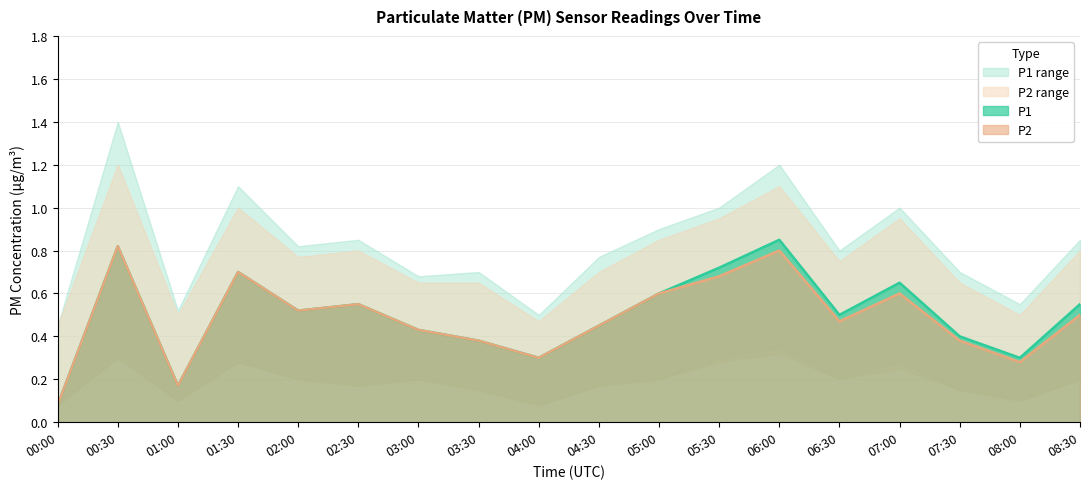

Reading left to right, extract all data points from this chart.

P1: 00:00=0.1	00:30=0.8	01:00=0.2	01:30=0.7	02:00=0.5	02:30=0.6	03:00=0.4	03:30=0.4	04:00=0.3	04:30=0.5	05:00=0.6	05:30=0.7	06:00=0.8	06:30=0.5	07:00=0.7	07:30=0.4	08:00=0.3	08:30=0.6
P2: 00:00=0.1	00:30=0.8	01:00=0.2	01:30=0.7	02:00=0.5	02:30=0.6	03:00=0.4	03:30=0.4	04:00=0.3	04:30=0.5	05:00=0.6	05:30=0.7	06:00=0.8	06:30=0.5	07:00=0.6	07:30=0.4	08:00=0.3	08:30=0.5